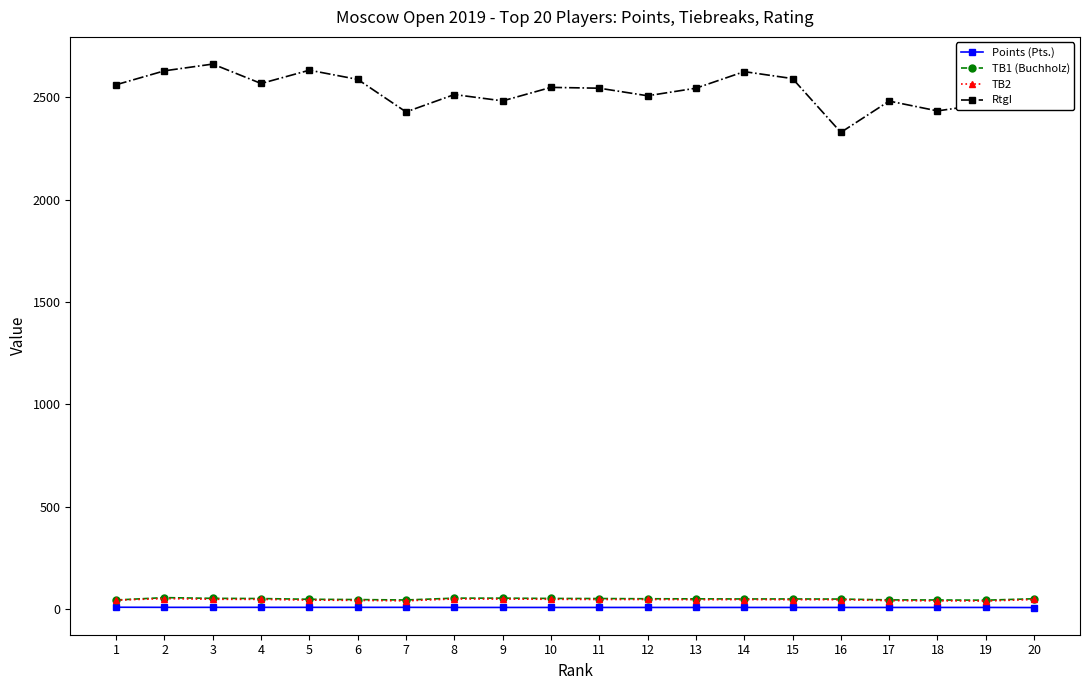

At how many categories does at least one series exceed 2269?

20